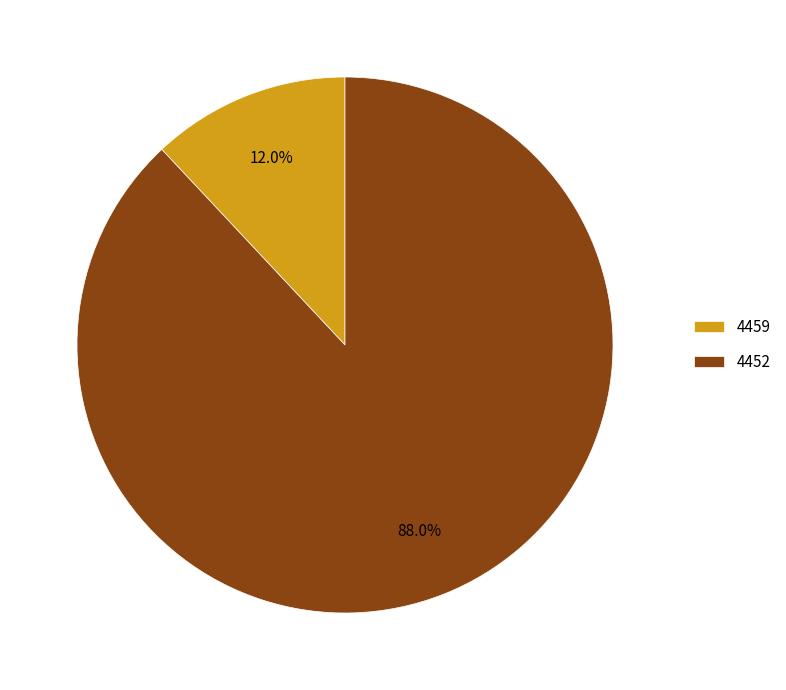

How many segments does this pie chart have?

2